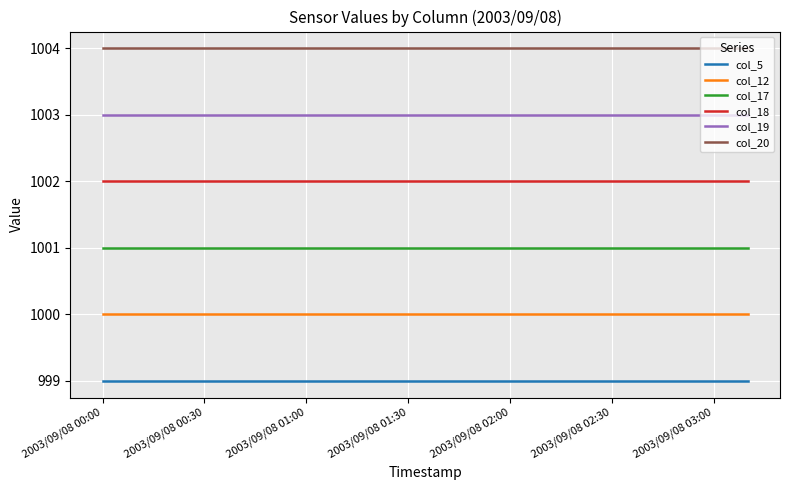

List the series in order of their peak value, lowest first.

col_5, col_12, col_17, col_18, col_19, col_20